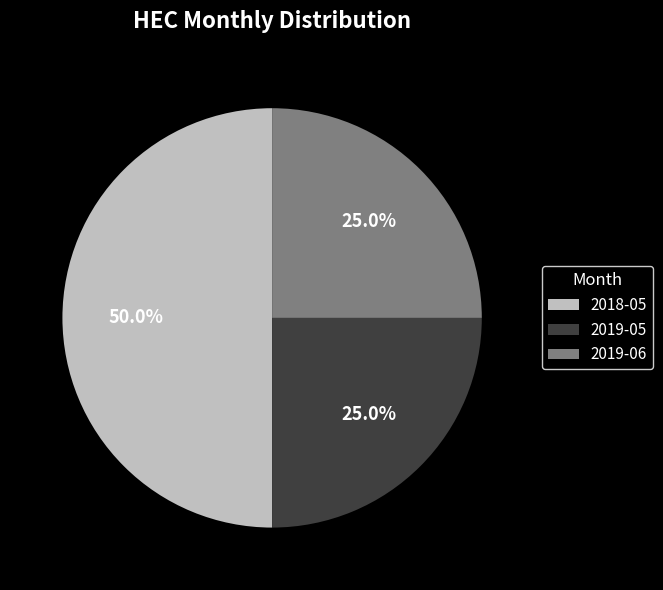

What is the ratio of the value at 2019-06 to the value at 2018-05?

0.5